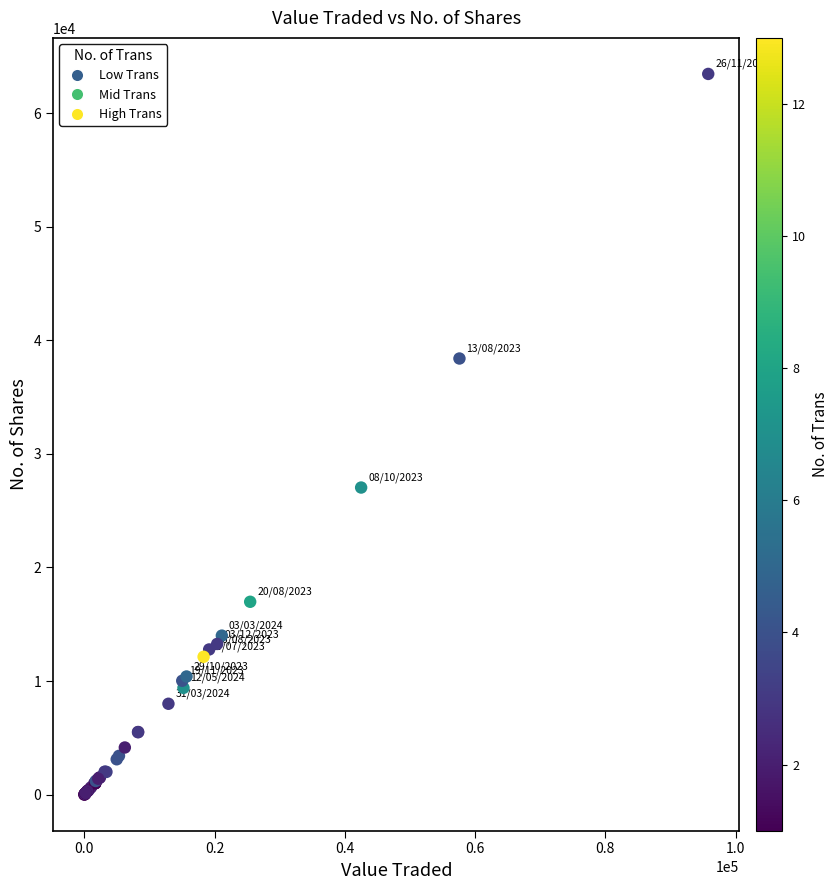

What Y value in the scatter plot is closest to 31729?

27039